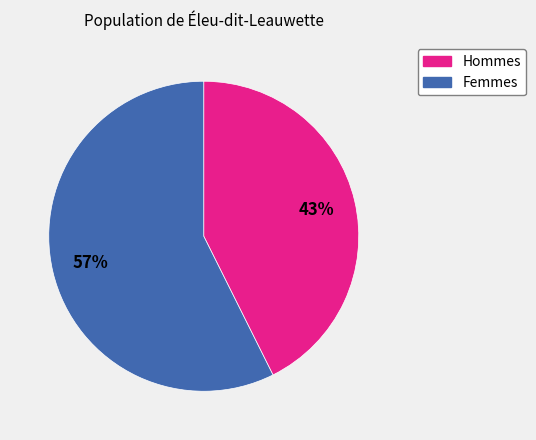

Does any single category account for the majority?

Yes